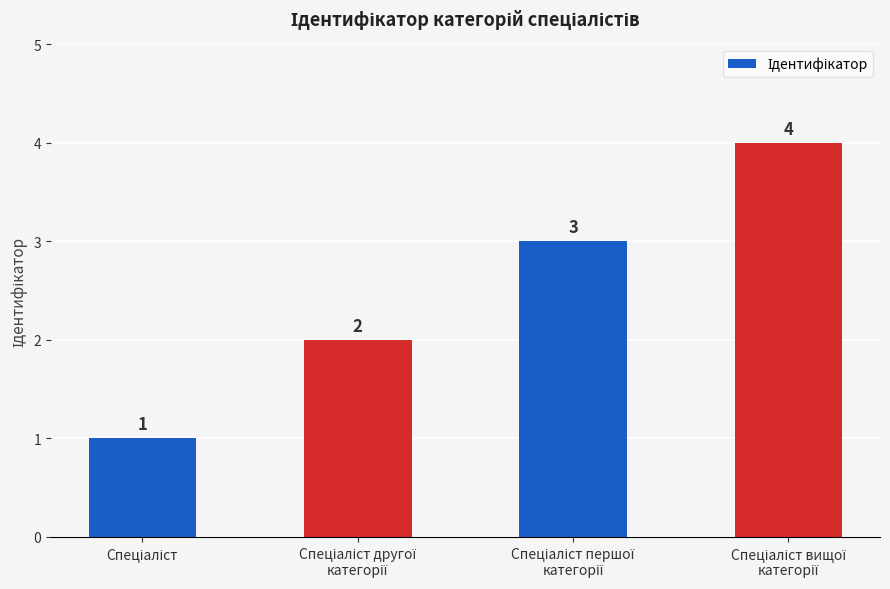

What is the maximum value shown in the chart?

4